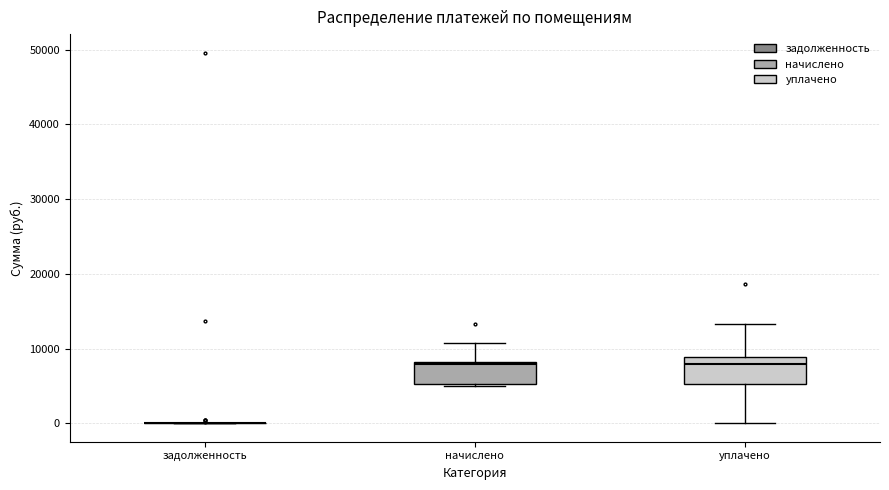

Reading left to right, transcribe this box plot: for each box, give where its median line is, the range the box spans, and where its two whiskers end, as read against the y-axis. The values are not printed on the chart, so give them approximately, as read against the axis.

задолженность: box collapsed to a line at 0, whiskers 0 to 0
начислено: median 8000, box 5000 to 8000, whiskers 5000 (just below the box's lower edge) to 11000
уплачено: median 8000, box 5000 to 9000, whiskers 0 to 13000